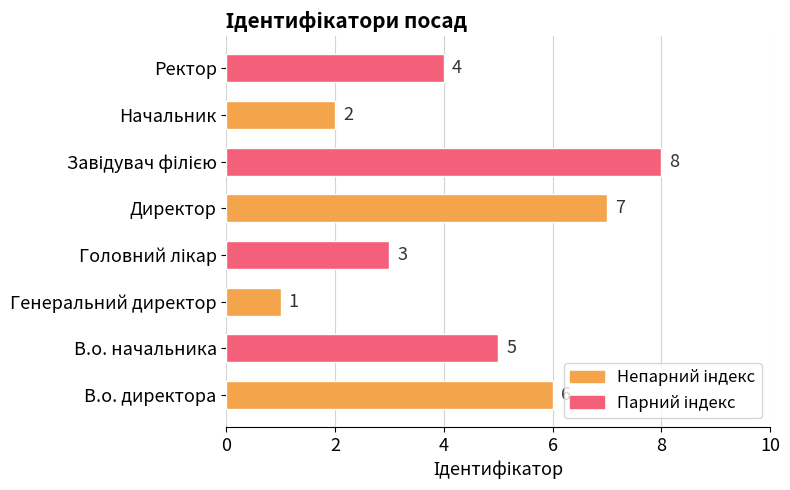

Where is the data nearest to the value 4?

Ректор